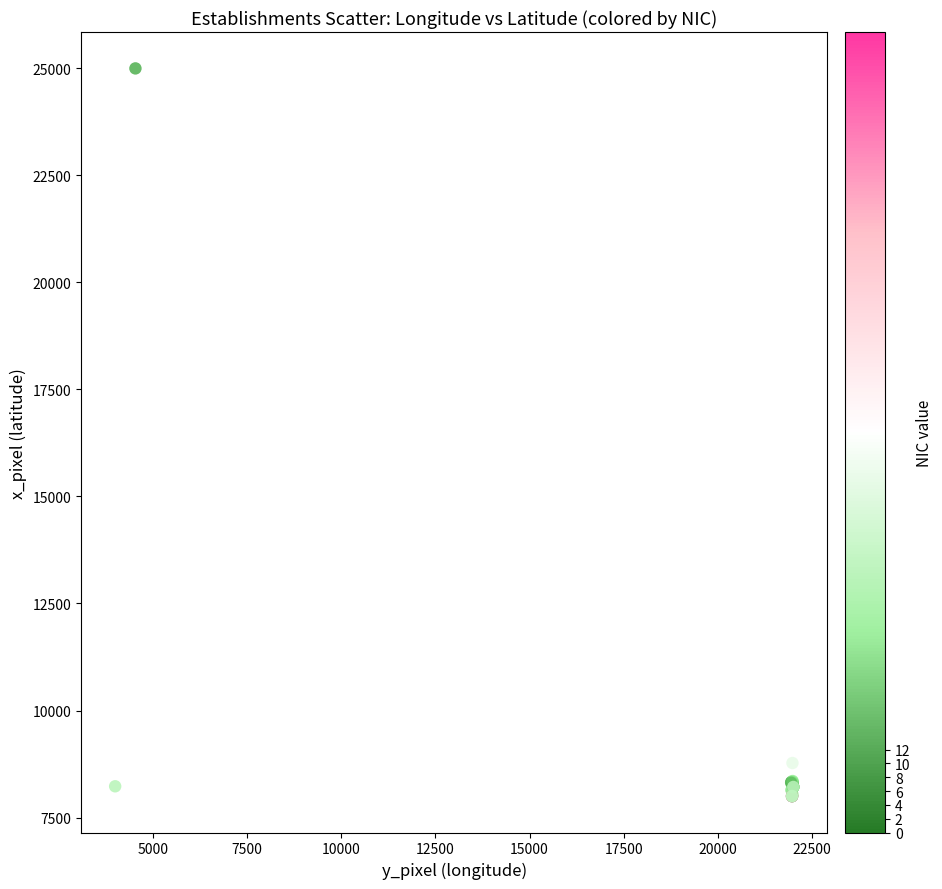

What Y value in the scatter plot is closest to 16499?

8773.2